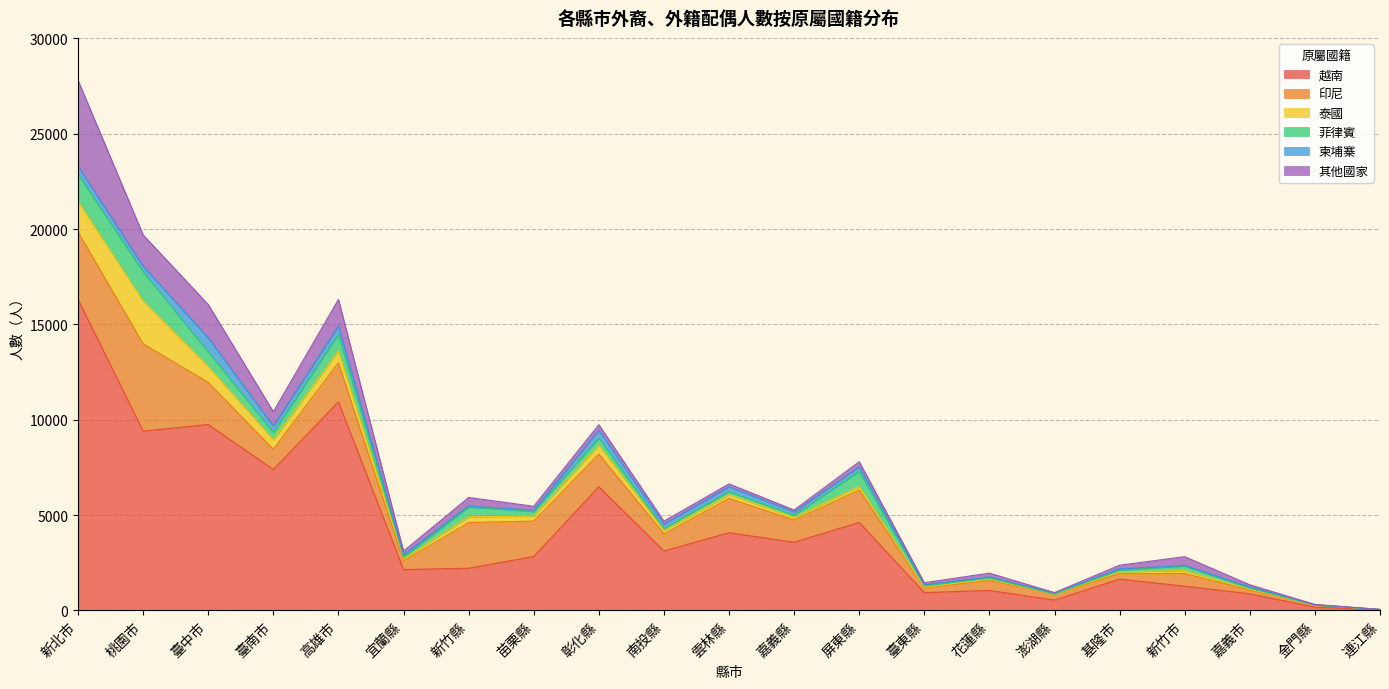

What is the difference between the maximum and minimum values in the 柬埔寨 series?

741